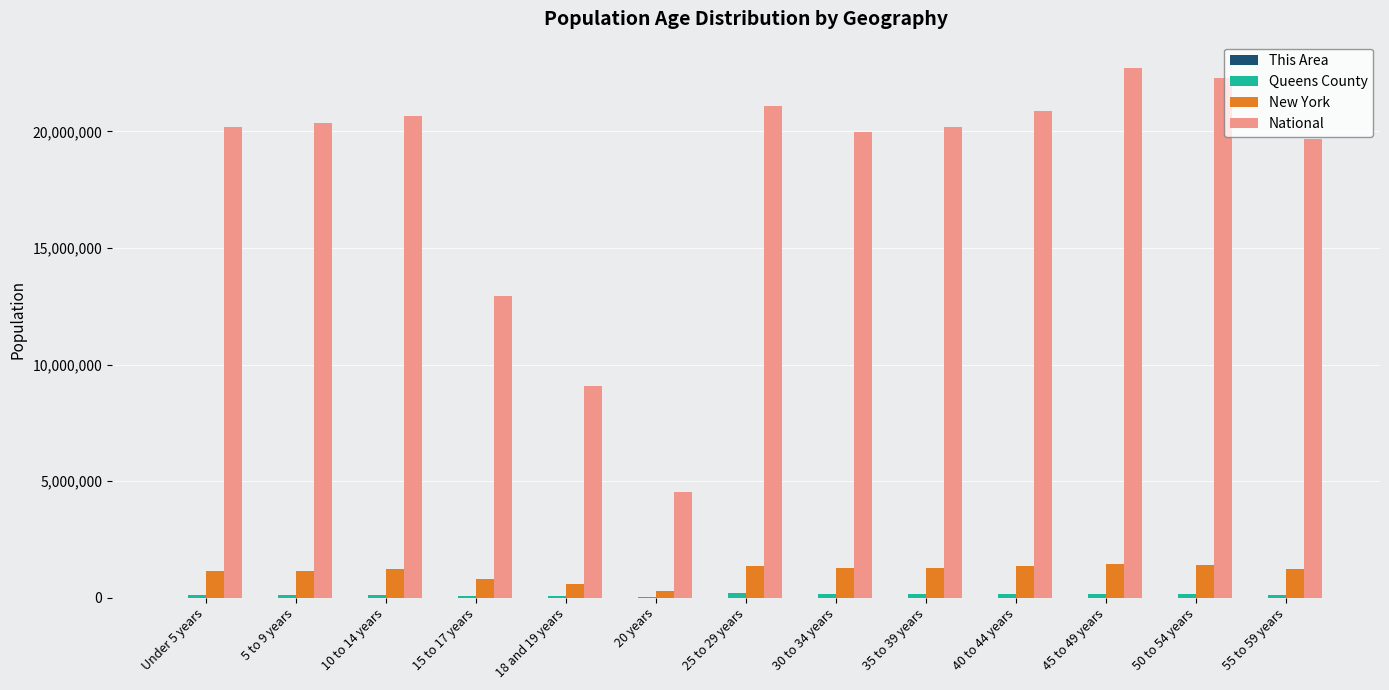

Between 15 to 17 years and 45 to 49 years, which series saw the biggest shift?

National